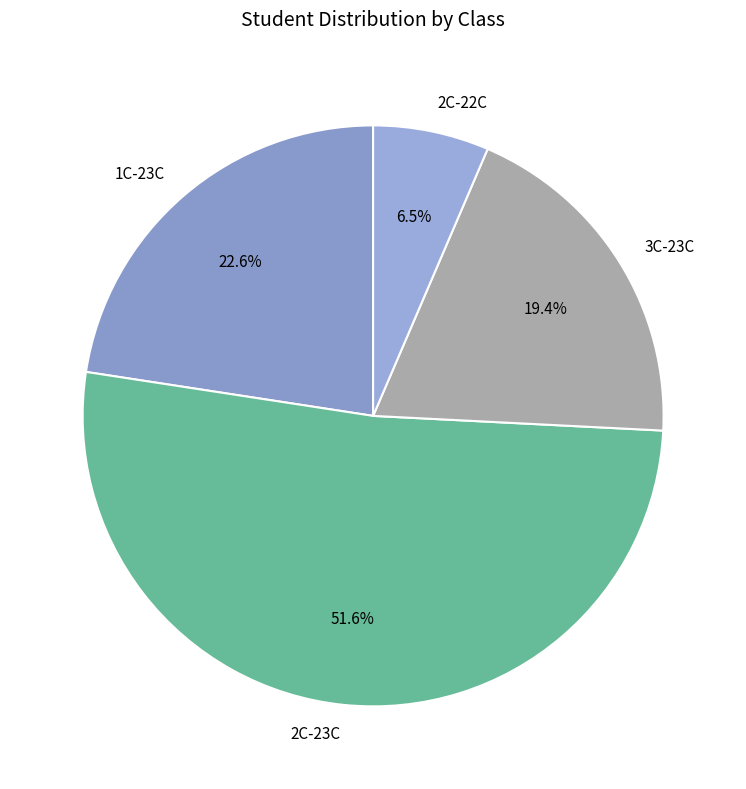

The 2C-23C slice represents 52% of the pie. True or false?

True